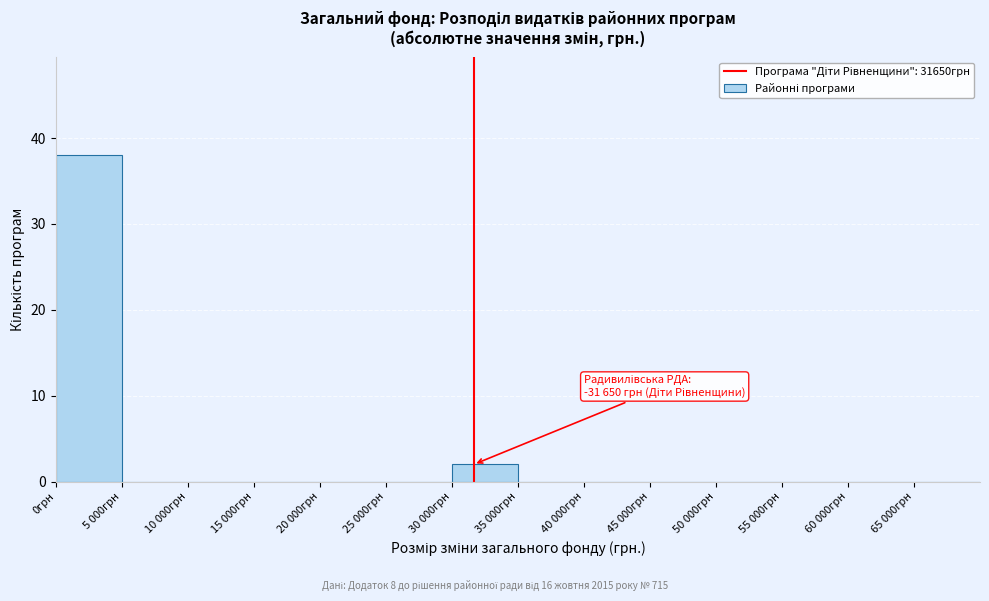

Reading left to right, extract all data points from this chart.

0грн=38	5 000грн=0	10 000грн=0	15 000грн=0	20 000грн=0	25 000грн=0	30 000грн=2	35 000грн=0	40 000грн=0	45 000грн=0	50 000грн=0	55 000грн=0	60 000грн=0	65 000грн=0